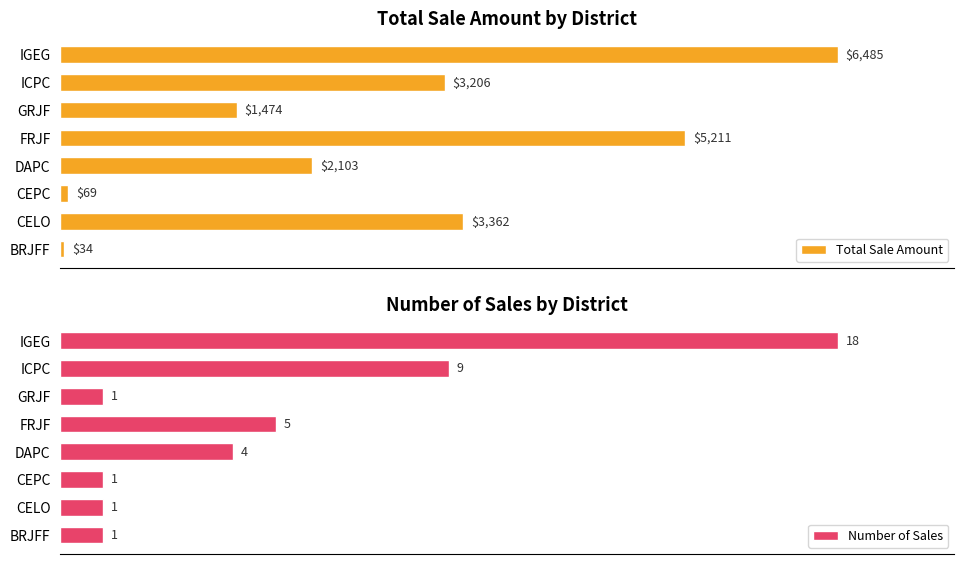

List the labels in order of Total Sale Amount value, largest first.

IGEG, FRJF, CELO, ICPC, DAPC, GRJF, CEPC, BRJFF